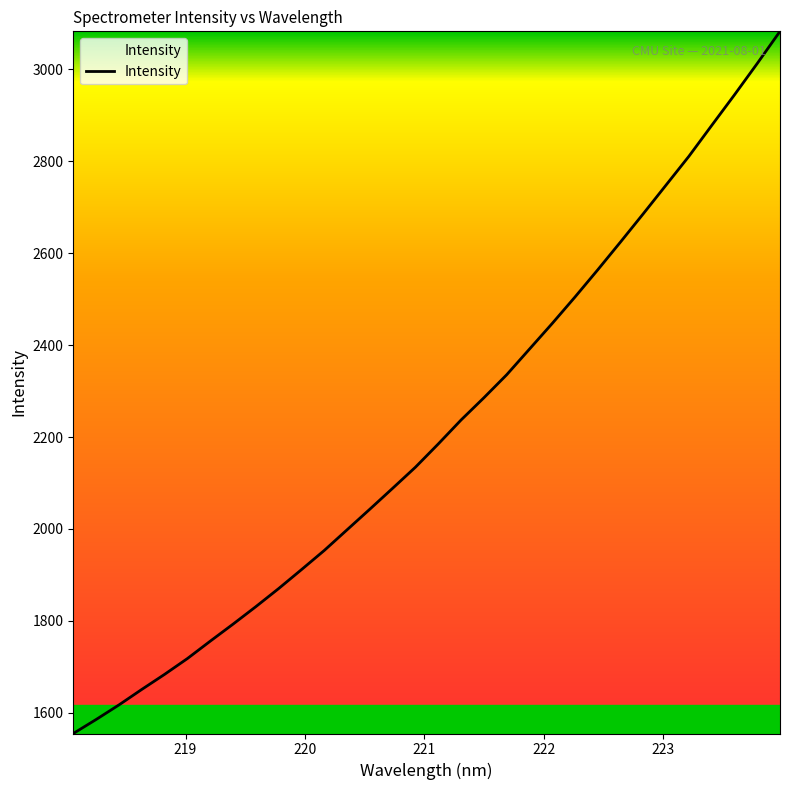

What is the greatest value displayed?

3082.5